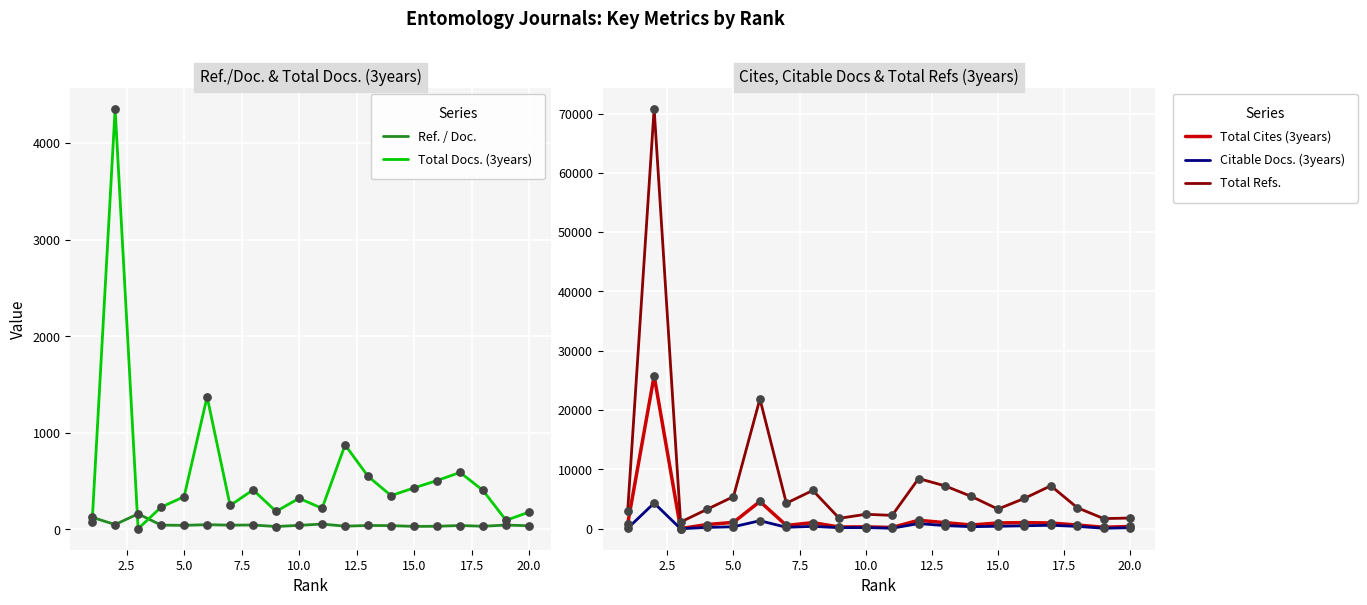

Which series has the largest total across all categories?

Total Refs.